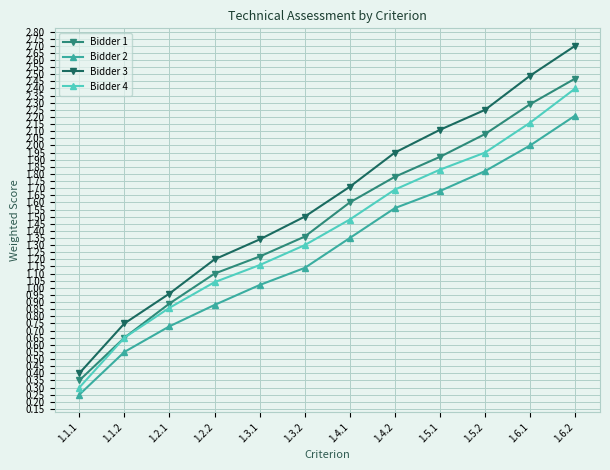

True or false: Bidder 3 and Bidder 4 cross at least once.

False